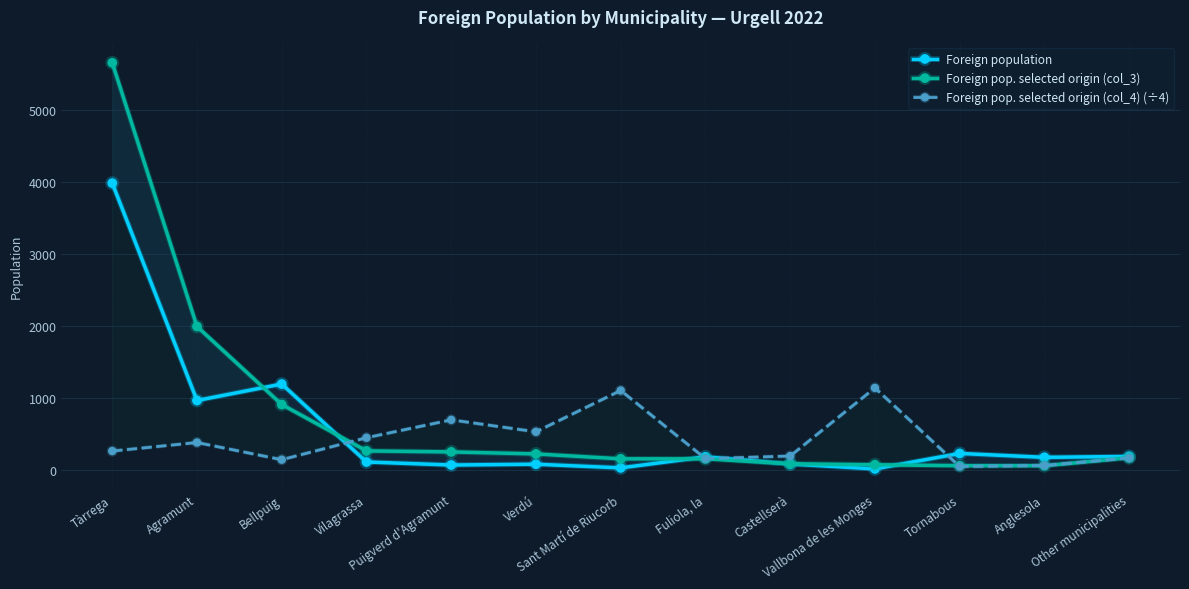

Between Castellserà and Tornabous, which is larger?

Tornabous